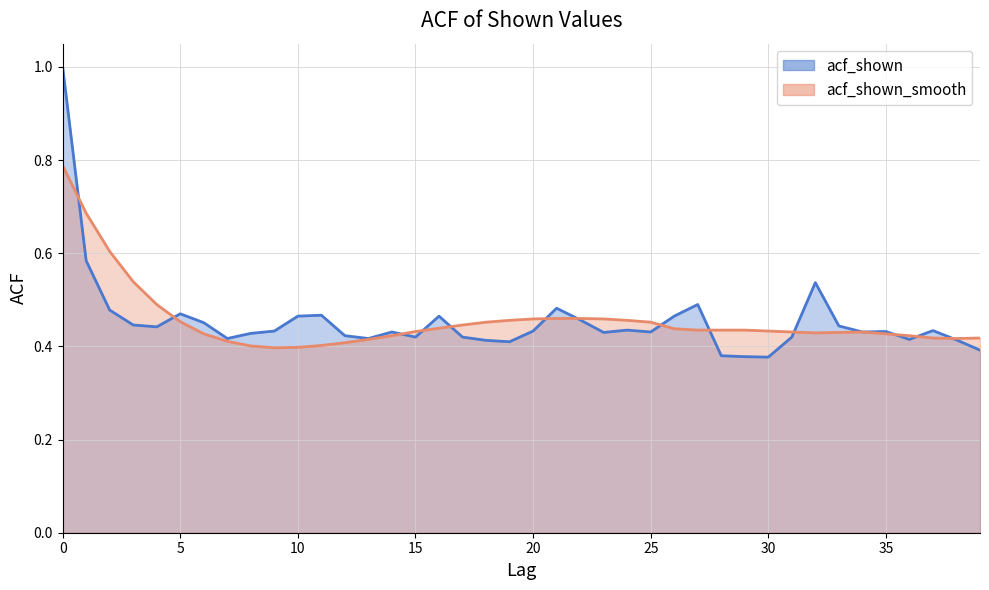

Rank the series by their average value, from lowest to highest.

acf_shown, acf_shown_smooth